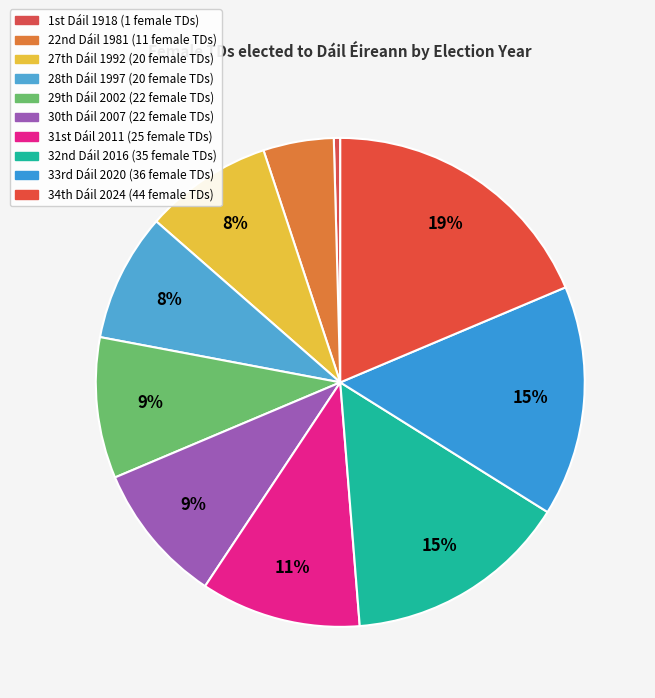

Count the number of slices in the pie.

10